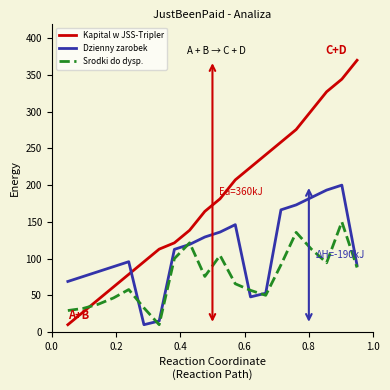

What is the highest value of the Srodki do dysp. series?

150.0